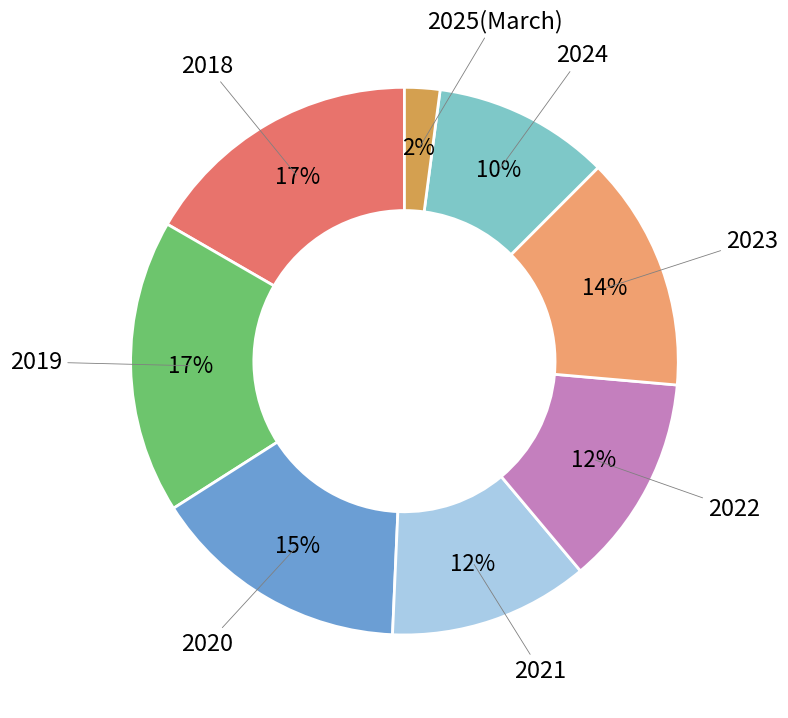

To the nearest percent, what is the difference between the largest and smallest slice percentages?

15%